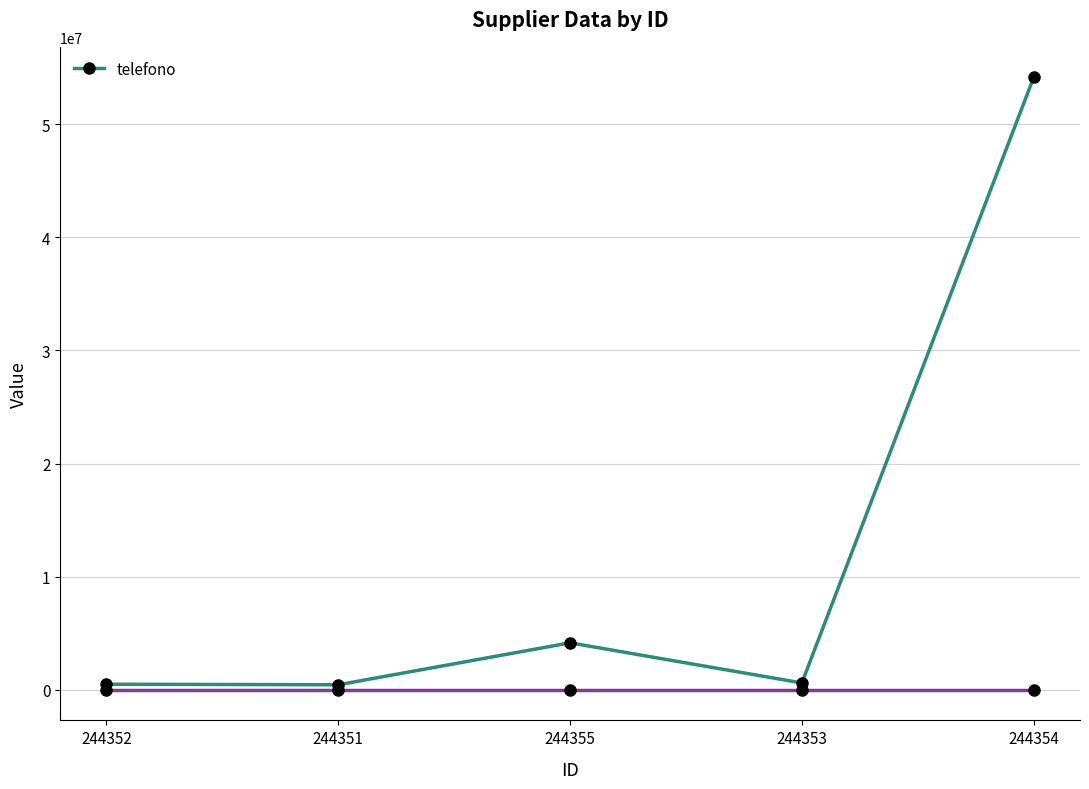

What is the difference between the second highest and second lowest values?

3659401